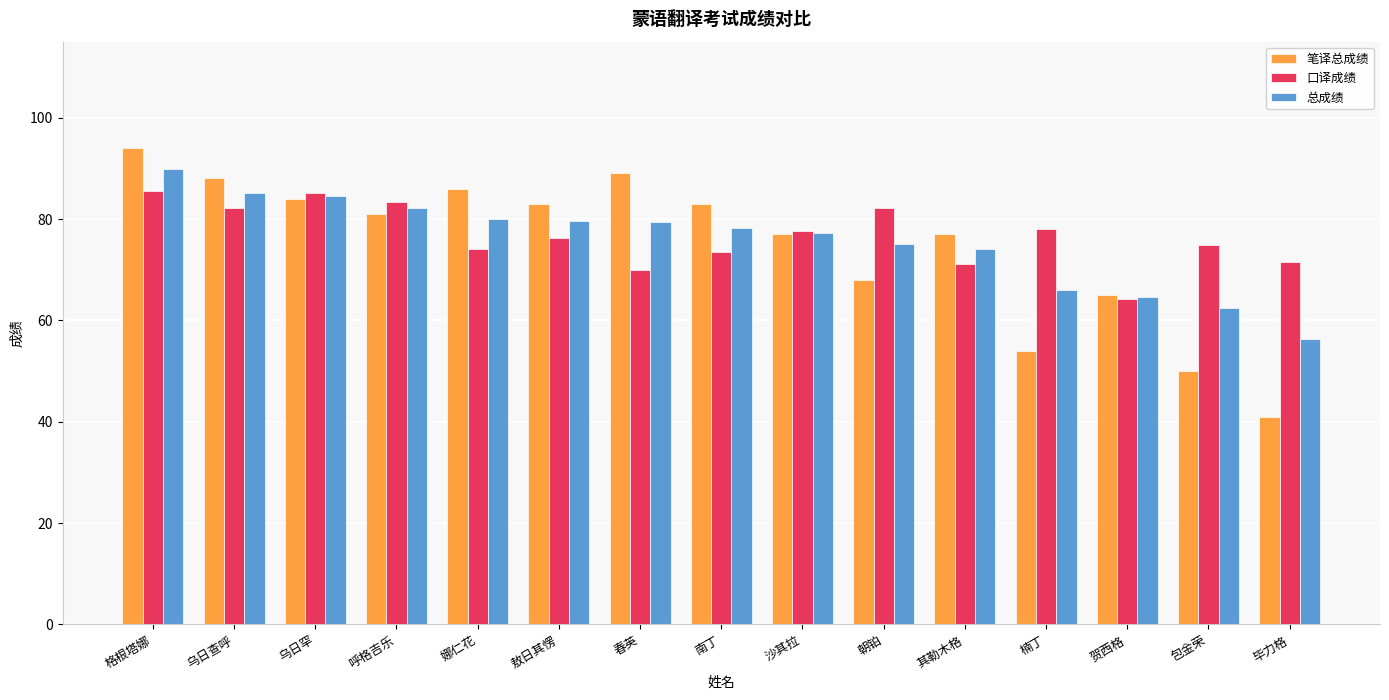

What is the average value of the 口译成绩 series?

76.6